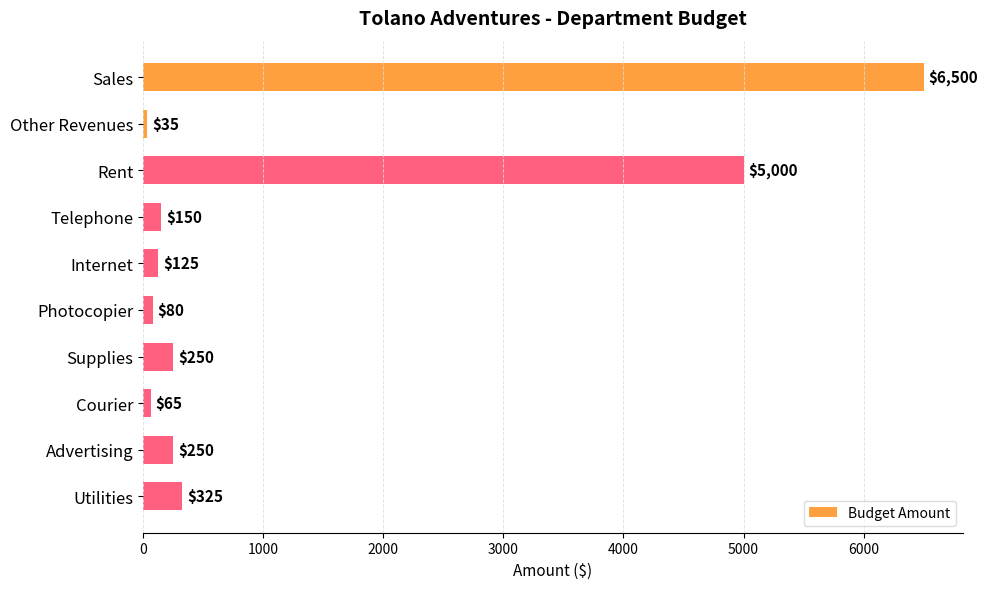

How many values are below 250?

5